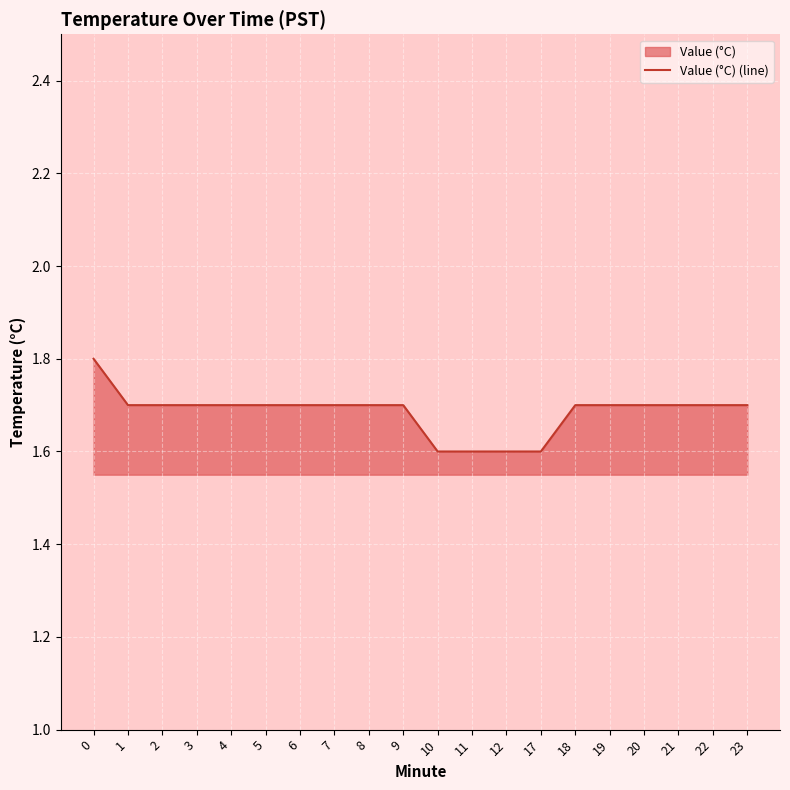

What is the minimum value shown in the chart?

1.6